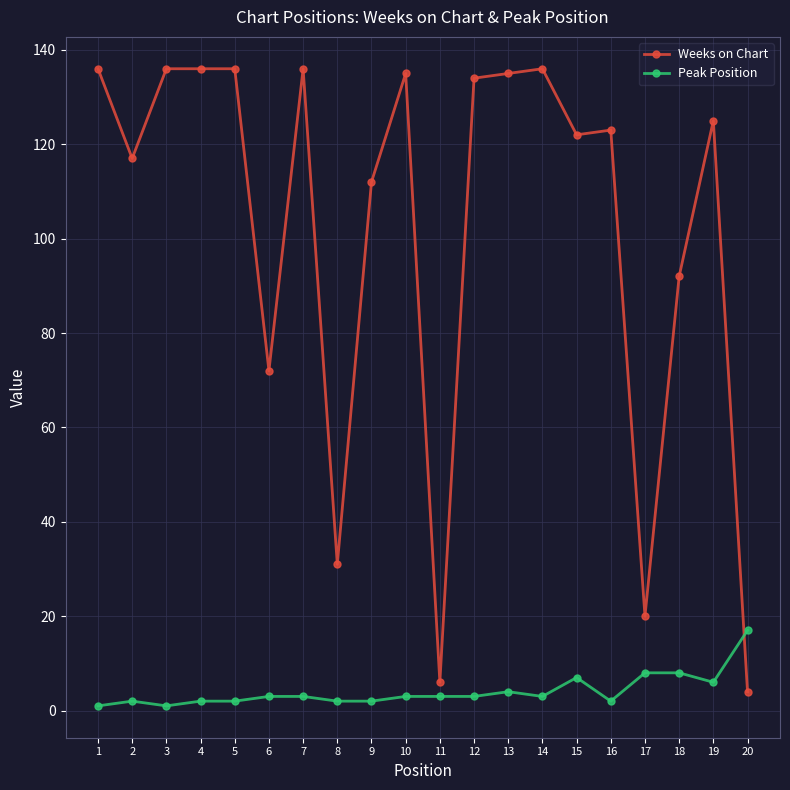

List the series in order of their overall mean, highest first.

Weeks on Chart, Peak Position